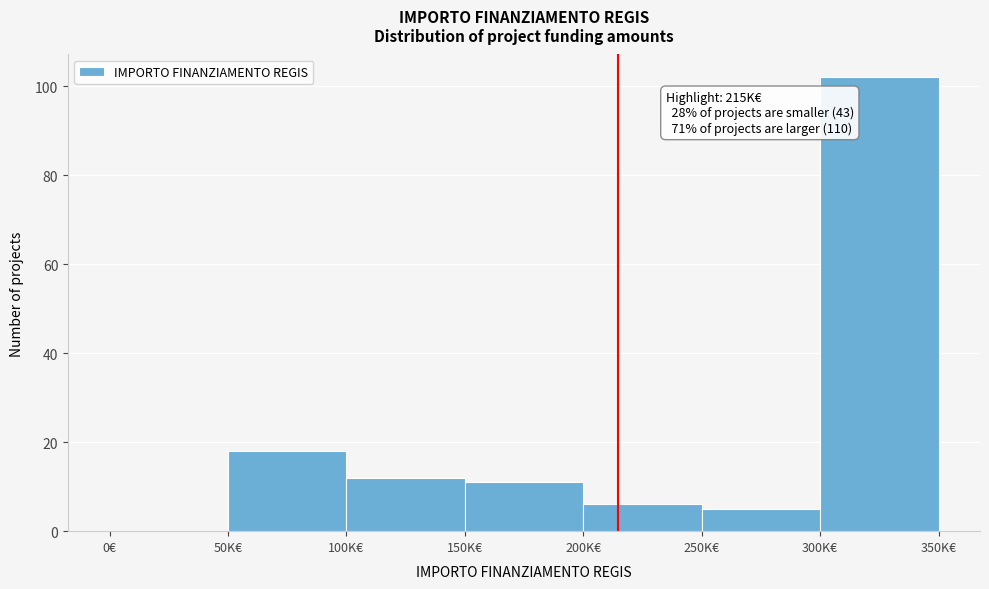

Reading left to right, extract all data points from this chart.

0€=0	50K€=18	100K€=12	150K€=11	200K€=6	250K€=5	300K€=102